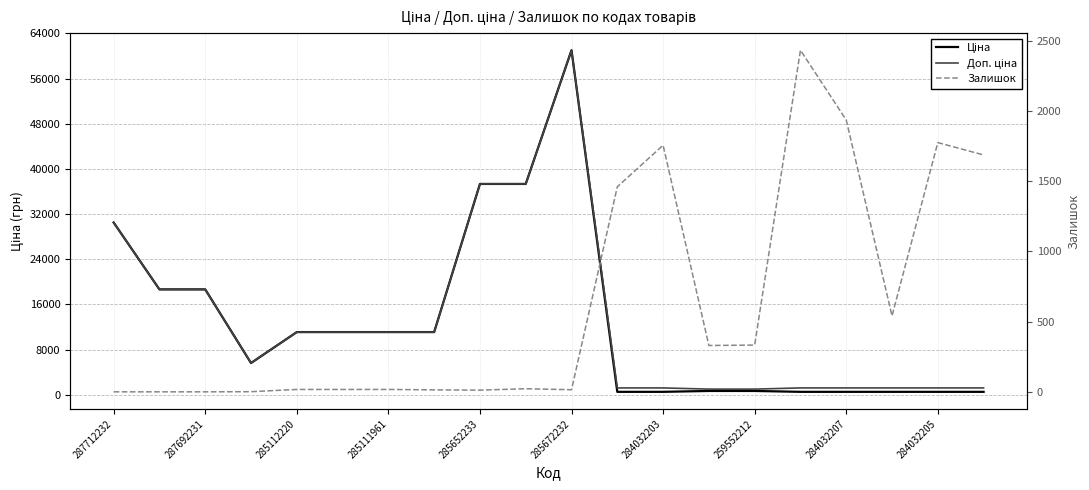

Which series has the widest spread of values?

Ціна